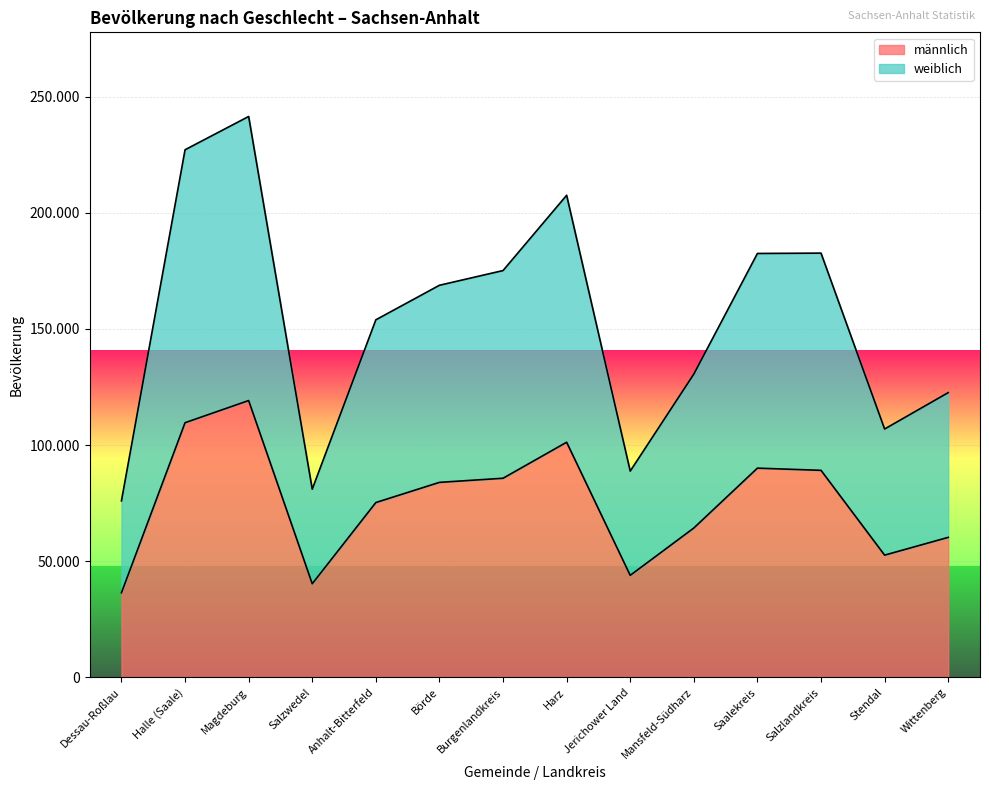

What is the label of the 8th point from the right?

Burgenlandkreis